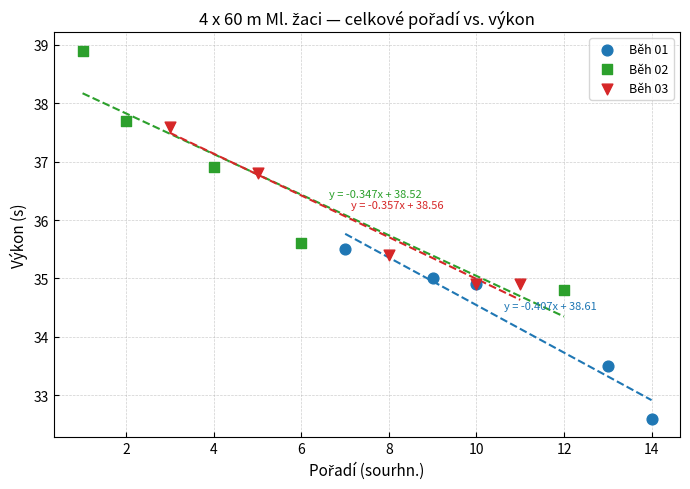

Which series reaches the minimum Y coordinate?

Běh 01